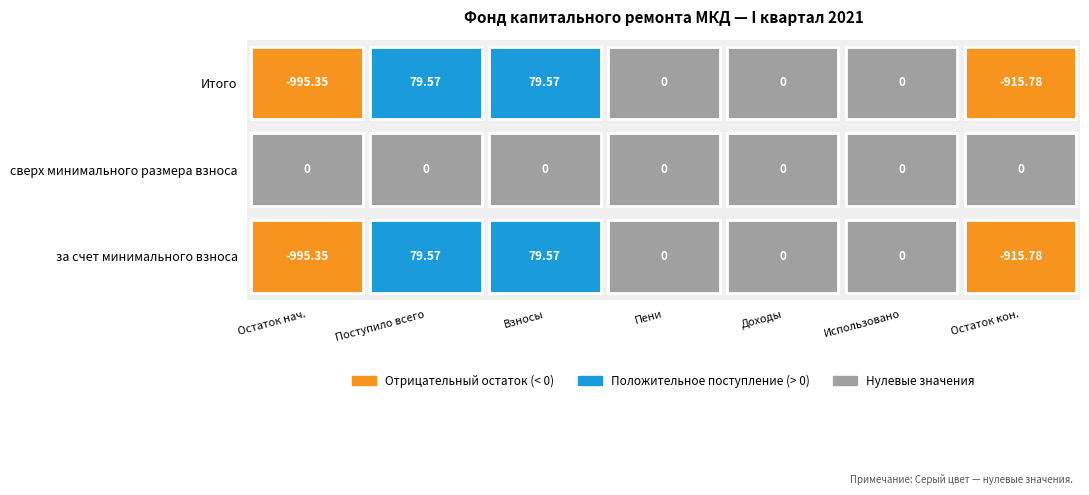

Reading left to right, list all the values displayed in this chart.

за счет минимального взноса: 0=-995.4	1=79.6	2=79.6	3=0.0	4=0.0	5=0.0	6=-915.8
сверх минимального размера взноса: 0=0.0	1=0.0	2=0.0	3=0.0	4=0.0	5=0.0	6=0.0
Итого фонд капитального ремонта: 0=-995.4	1=79.6	2=79.6	3=0.0	4=0.0	5=0.0	6=-915.8